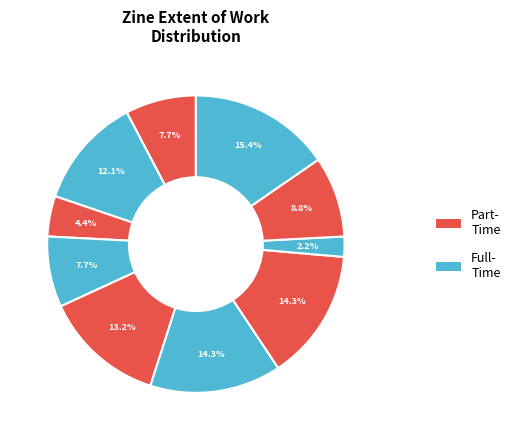

How many slices are in this pie chart?

10